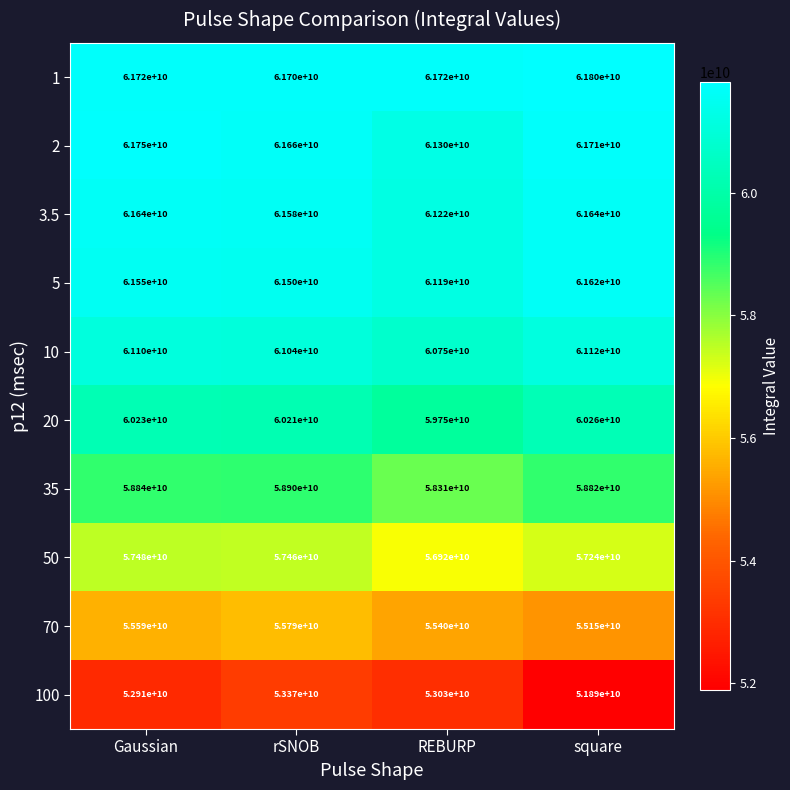

True or false: 100 has a value of 53370000000 at rSNOB.

True